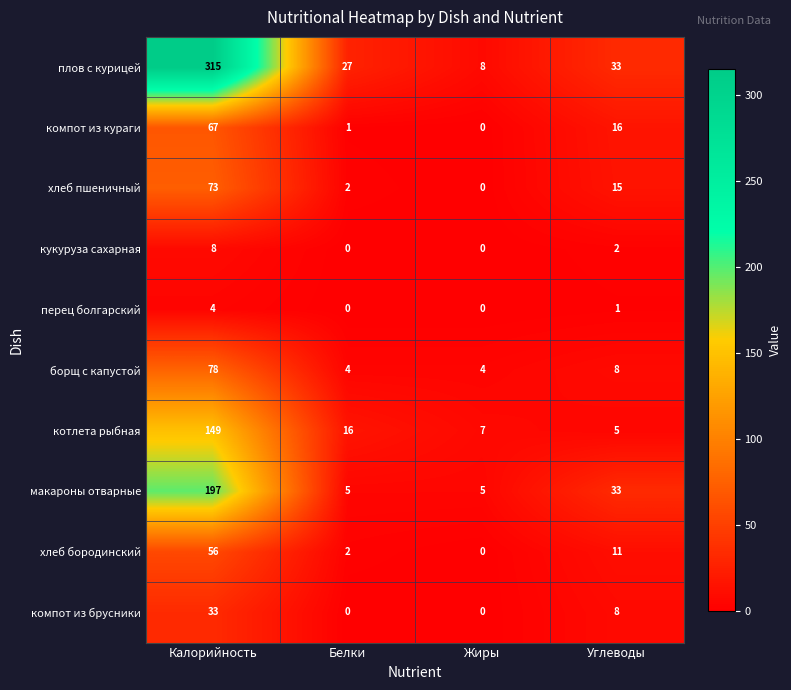

At which label does перец болгарский first exceed 1?

Калорийность